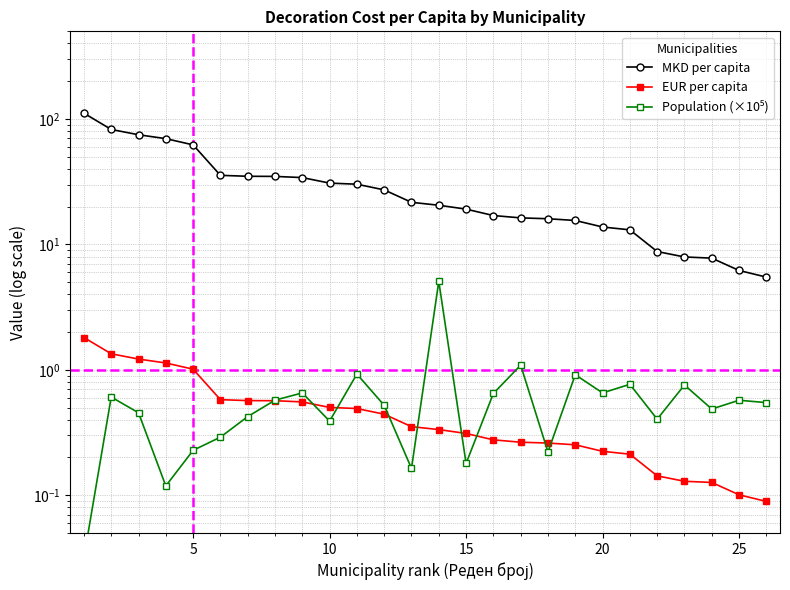

Which has a higher value, 23 or 15?

15